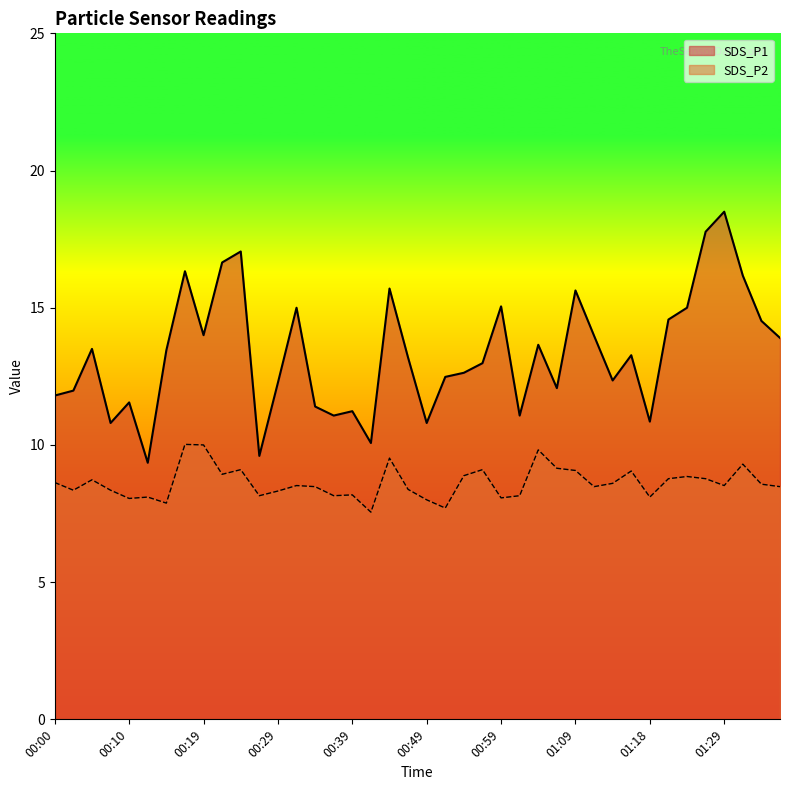

What is the smallest value displayed?

7.5